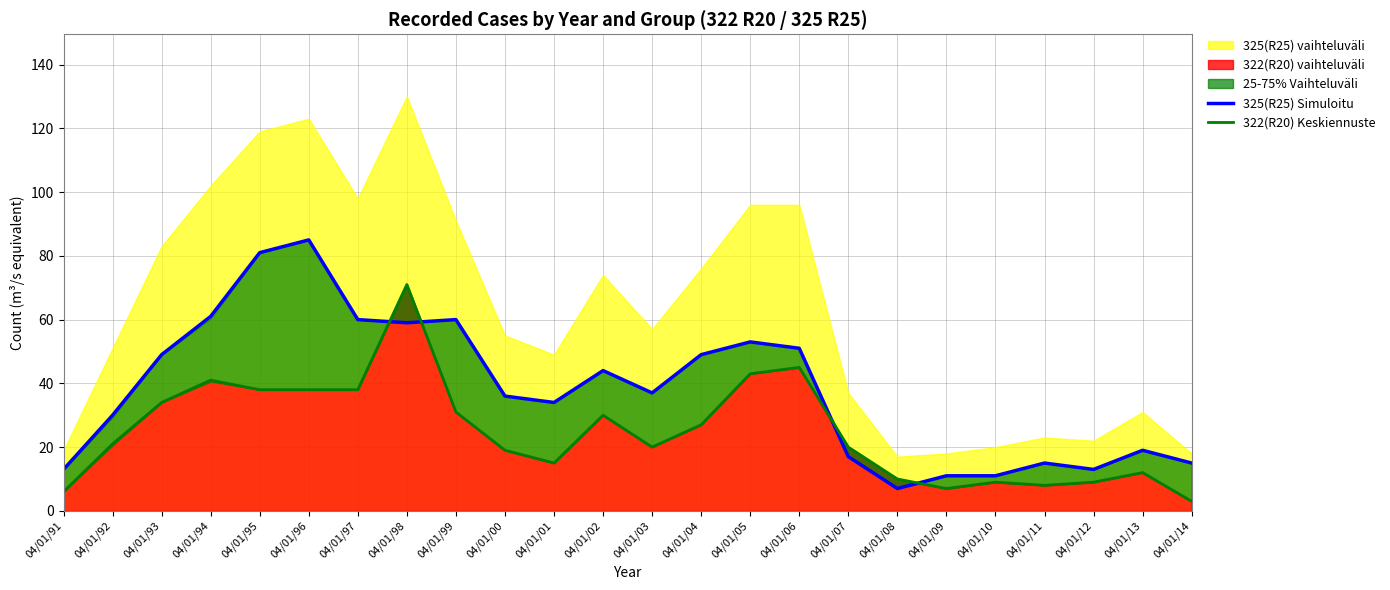

After their last crossing, which series has the higher values: 322(R20) Keskiennuste or 325(R25) Simuloitu?

325(R25) Simuloitu